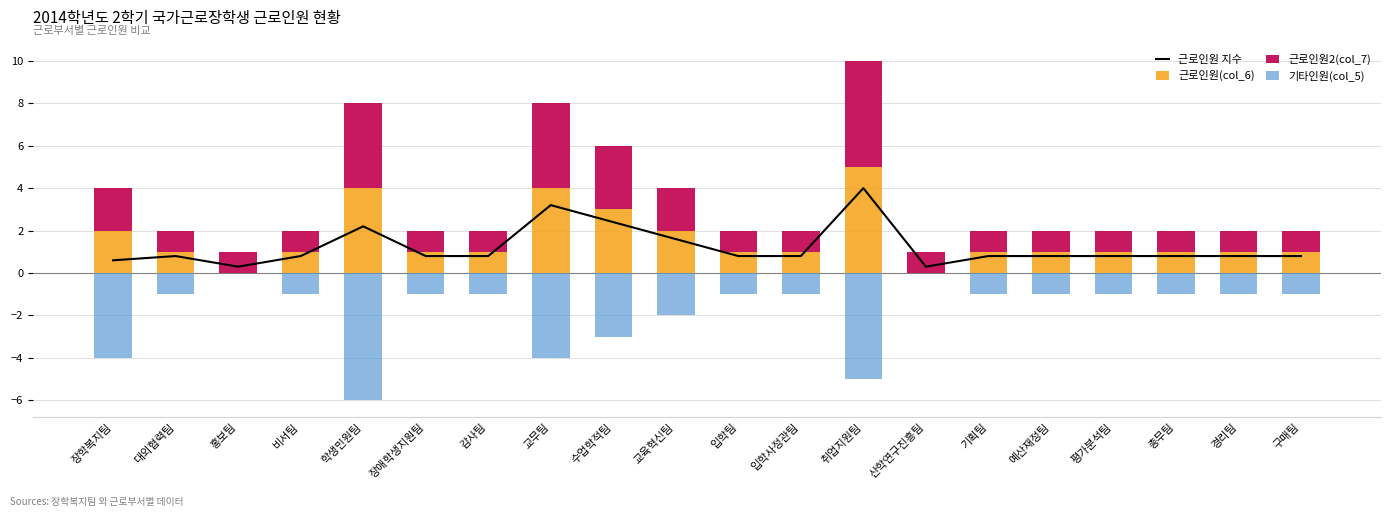

Reading left to right, list all the values displayed in this chart.

근로인원 지수: 장학복지팀=0.6	대외협력팀=0.8	홍보팀=0.3	비서팀=0.8	학생민원팀=2.2	장애학생지원팀=0.8	감사팀=0.8	교무팀=3.2	수업학적팀=2.4	교육혁신팀=1.6	입학팀=0.8	입학사정관팀=0.8	취업지원팀=4.0	산학연구진흥팀=0.3	기획팀=0.8	예산재정팀=0.8	평가분석팀=0.8	총무팀=0.8	경리팀=0.8	구매팀=0.8
근로인원(col_6): 장학복지팀=2.0	대외협력팀=1.0	홍보팀=0.0	비서팀=1.0	학생민원팀=4.0	장애학생지원팀=1.0	감사팀=1.0	교무팀=4.0	수업학적팀=3.0	교육혁신팀=2.0	입학팀=1.0	입학사정관팀=1.0	취업지원팀=5.0	산학연구진흥팀=0.0	기획팀=1.0	예산재정팀=1.0	평가분석팀=1.0	총무팀=1.0	경리팀=1.0	구매팀=1.0
근로인원2(col_7): 장학복지팀=2.0	대외협력팀=1.0	홍보팀=1.0	비서팀=1.0	학생민원팀=4.0	장애학생지원팀=1.0	감사팀=1.0	교무팀=4.0	수업학적팀=3.0	교육혁신팀=2.0	입학팀=1.0	입학사정관팀=1.0	취업지원팀=5.0	산학연구진흥팀=1.0	기획팀=1.0	예산재정팀=1.0	평가분석팀=1.0	총무팀=1.0	경리팀=1.0	구매팀=1.0
기타인원(col_5): 장학복지팀=-4.0	대외협력팀=-1.0	홍보팀=0.0	비서팀=-1.0	학생민원팀=-6.0	장애학생지원팀=-1.0	감사팀=-1.0	교무팀=-4.0	수업학적팀=-3.0	교육혁신팀=-2.0	입학팀=-1.0	입학사정관팀=-1.0	취업지원팀=-5.0	산학연구진흥팀=0.0	기획팀=-1.0	예산재정팀=-1.0	평가분석팀=-1.0	총무팀=-1.0	경리팀=-1.0	구매팀=-1.0